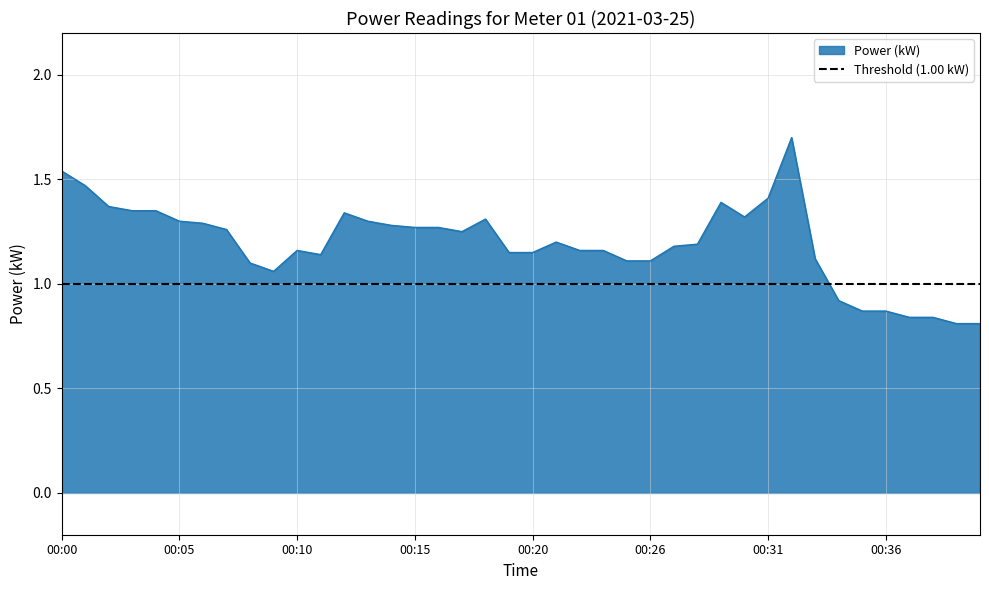

What value does the data have at 00:14?

1.3